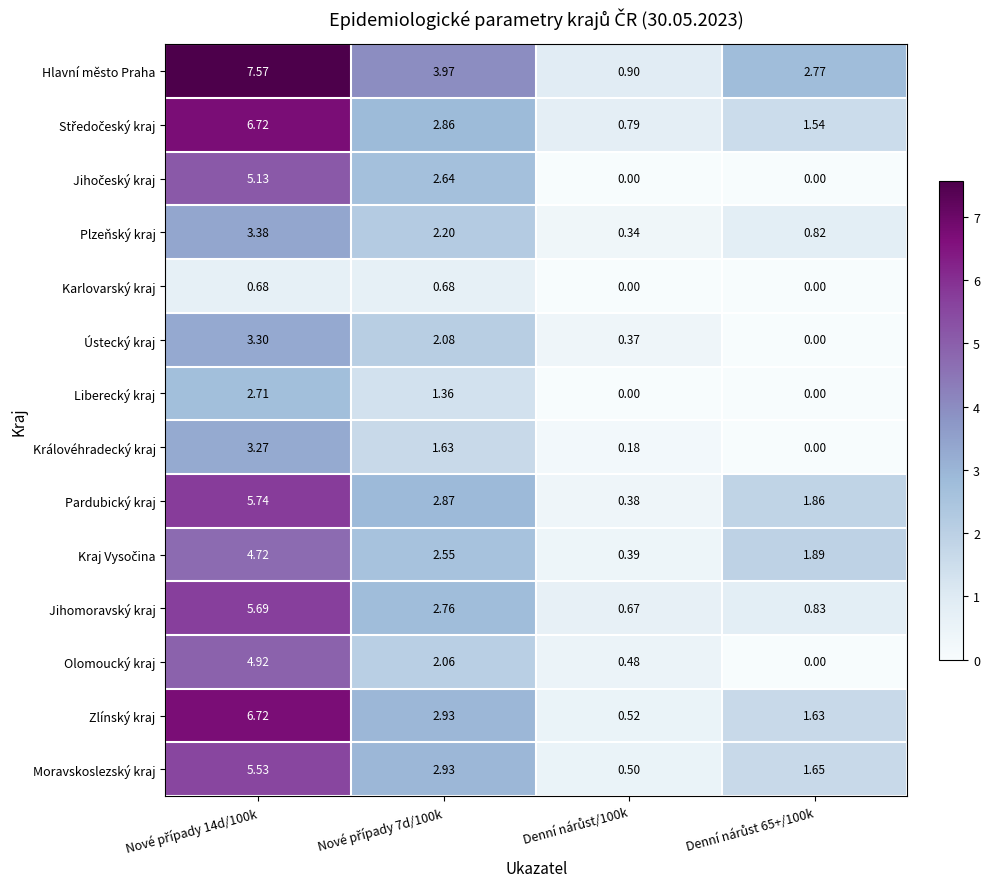

Which series has the largest range (max minus min)?

Hlavní město Praha